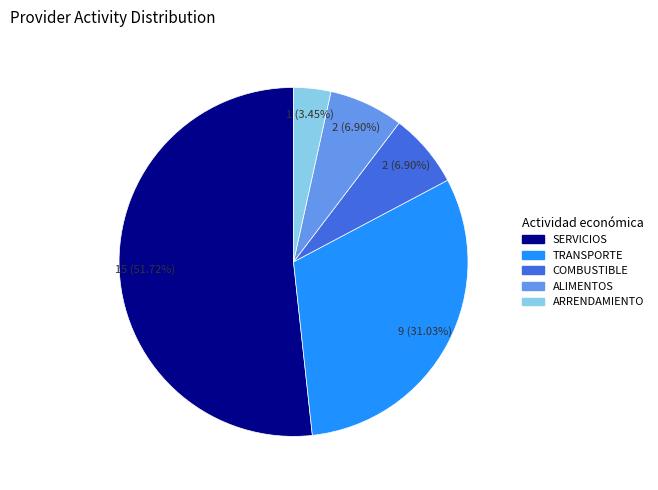

To the nearest percent, what portion does COMBUSTIBLE represent?

7%